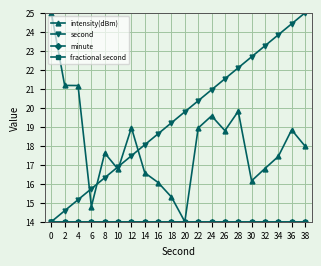

Between 10 and 14, which series saw the biggest shift?

second